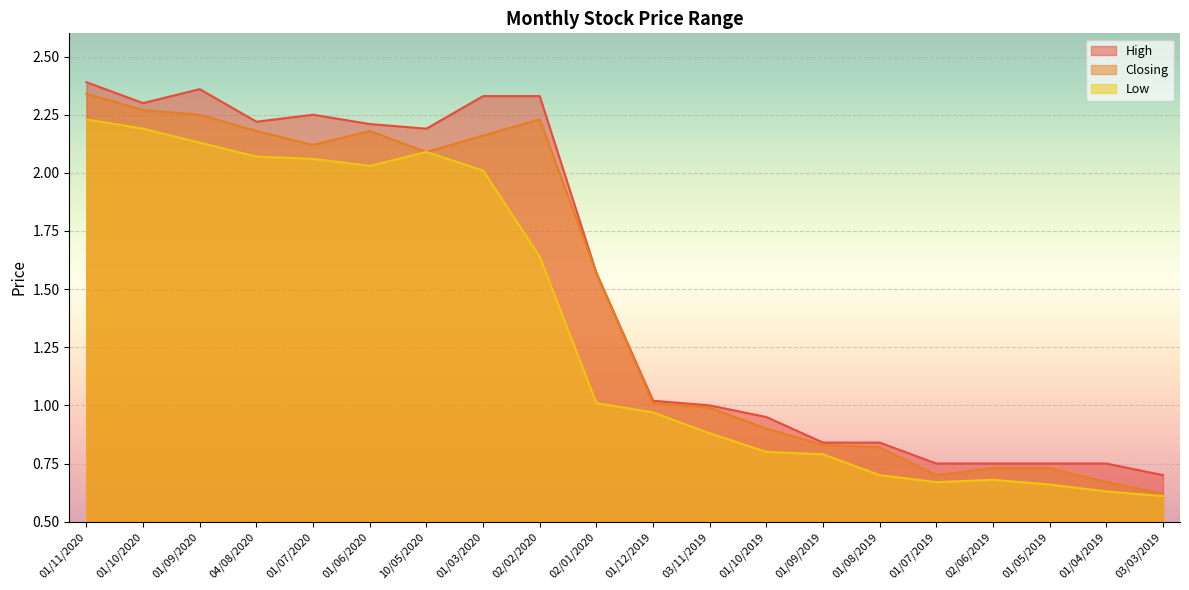

What is the total value across all series at 01/08/2019?

2.4